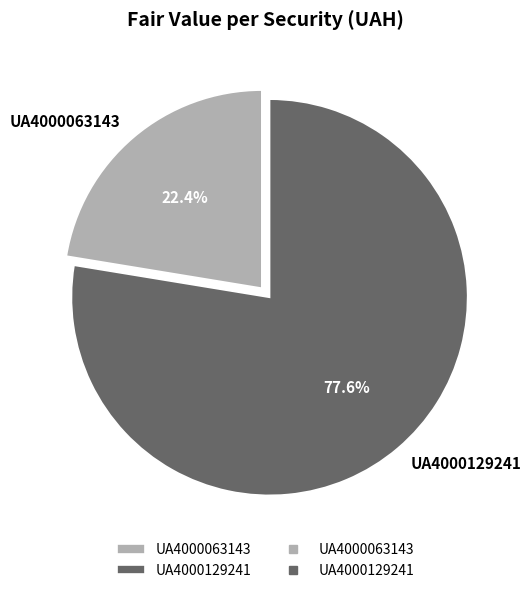

What percentage is NOT represented by UA4000129241?

22.4%